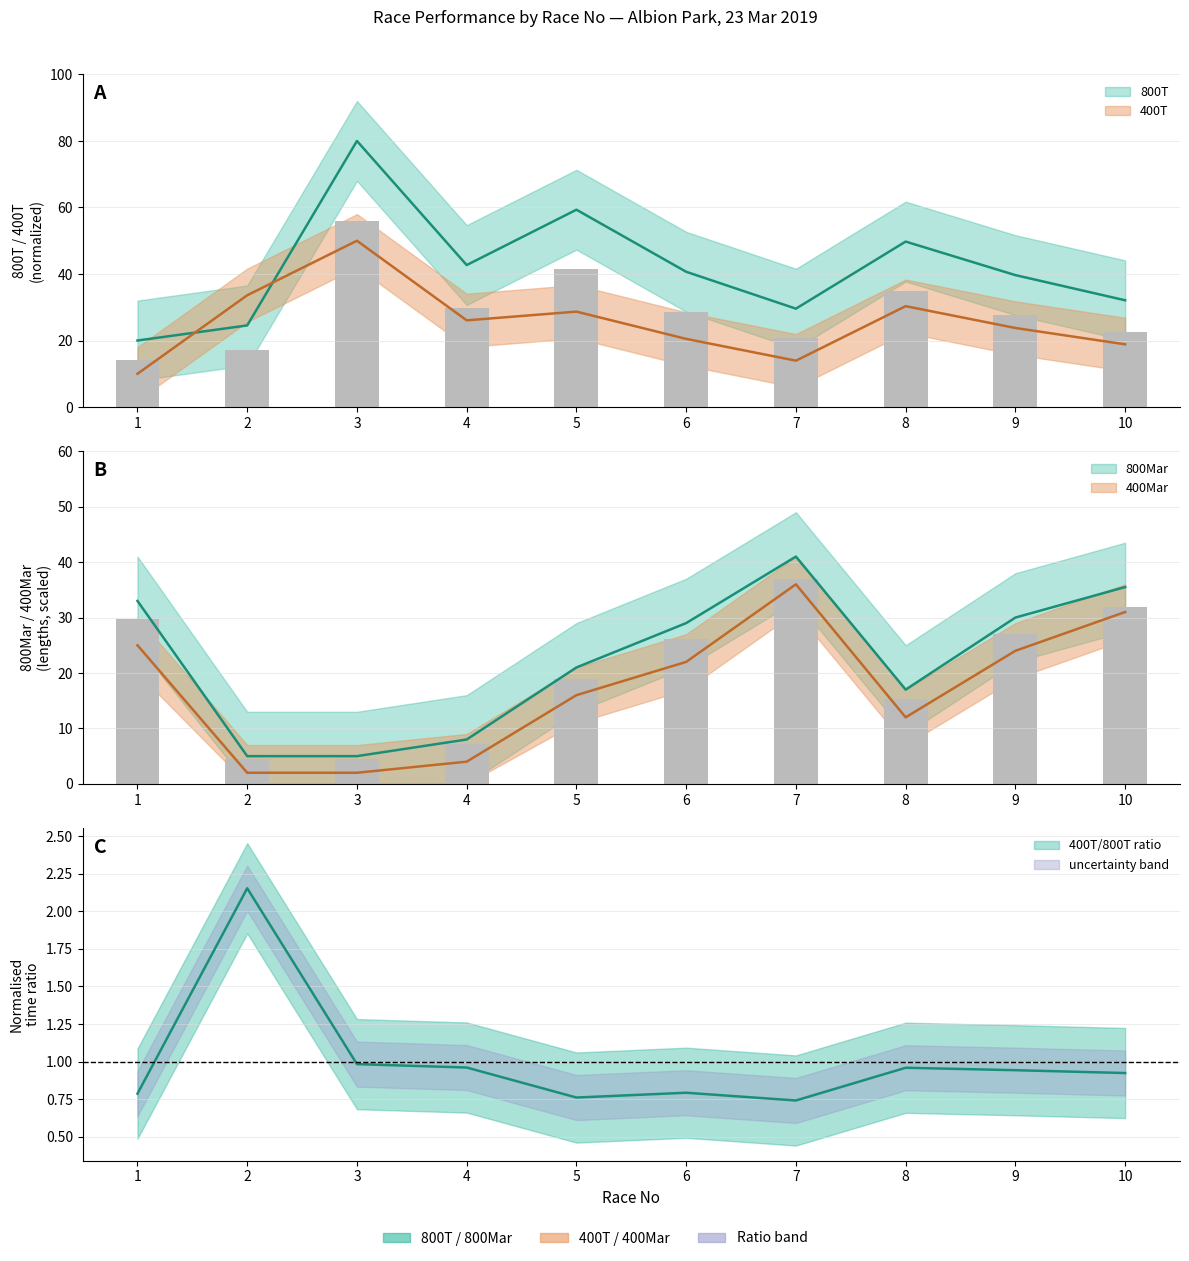

What is the value of the 400T bar at the 3rd from the left?

50.0